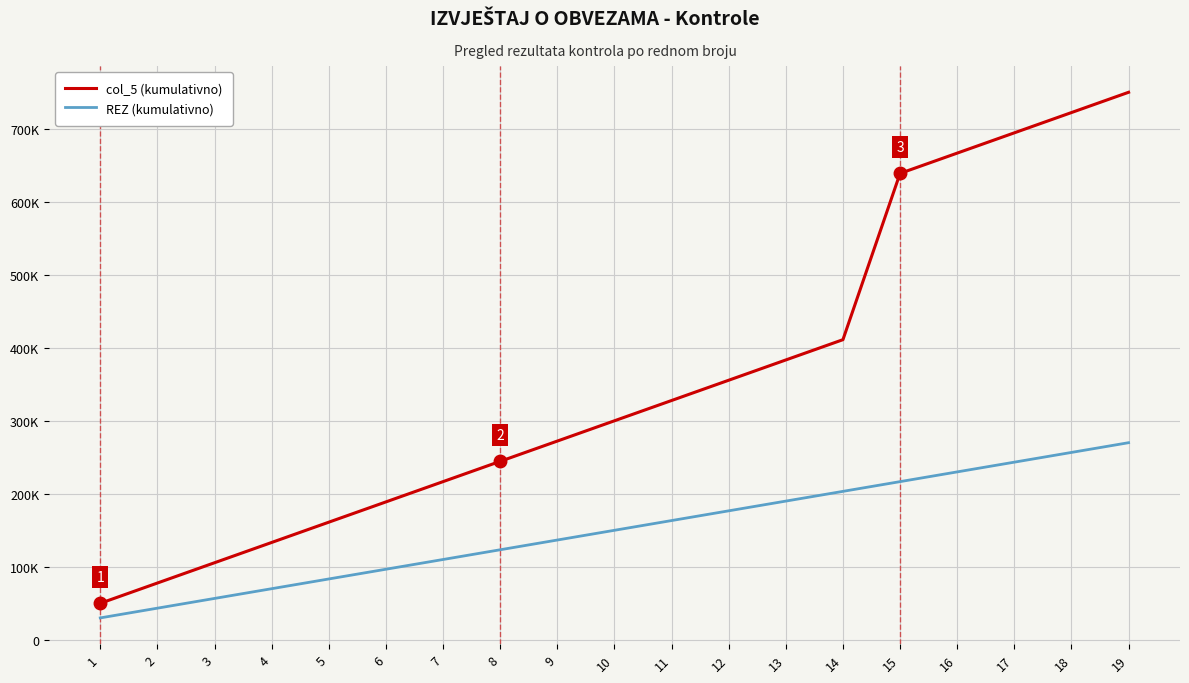

What is the lowest value of the REZ (kumulativno) series?

30000.0